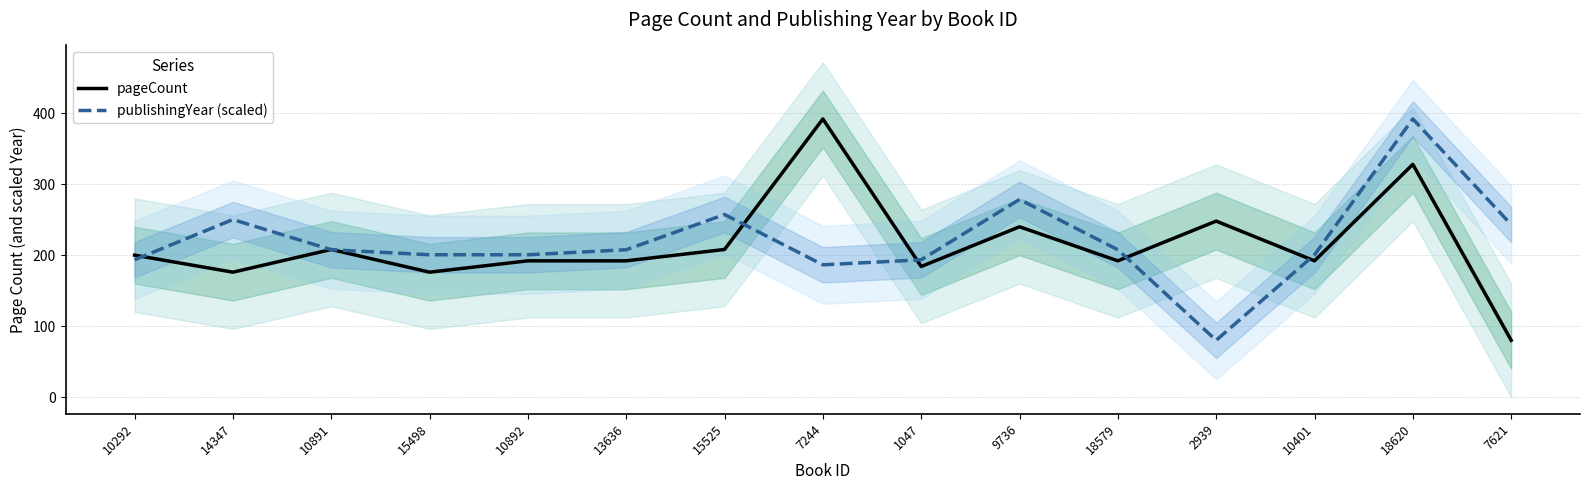

How many values in the pageCount series are below 192?

4